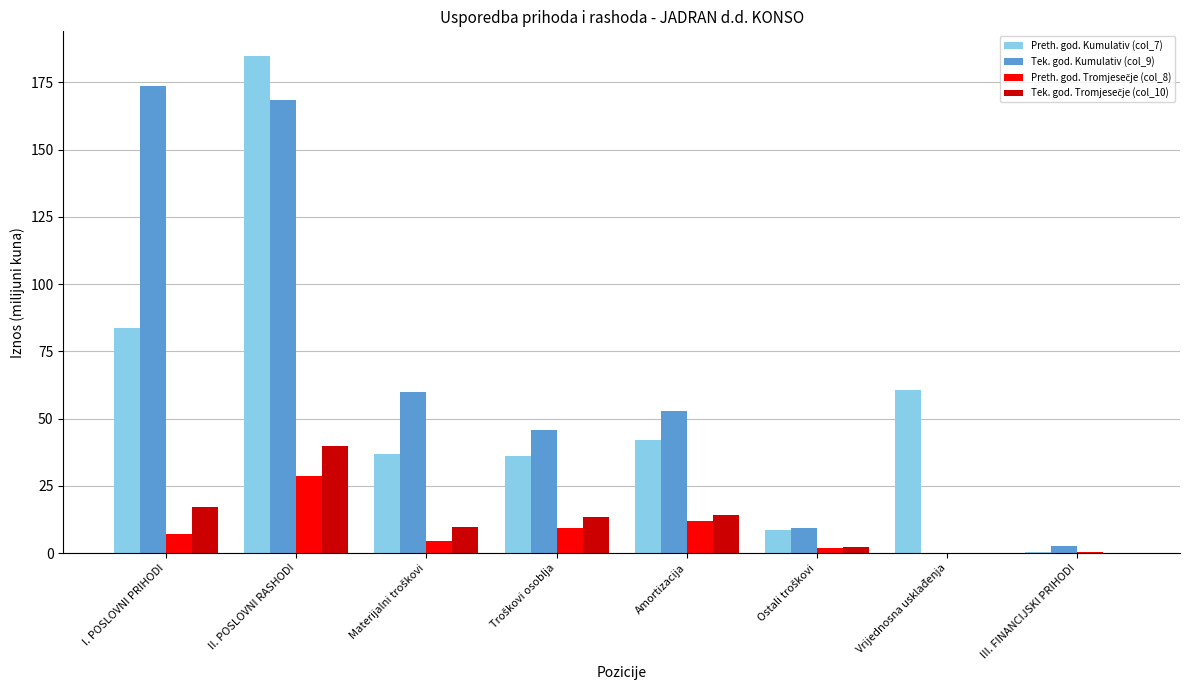

Are the bars grouped side by side (vs. stacked)?

Yes